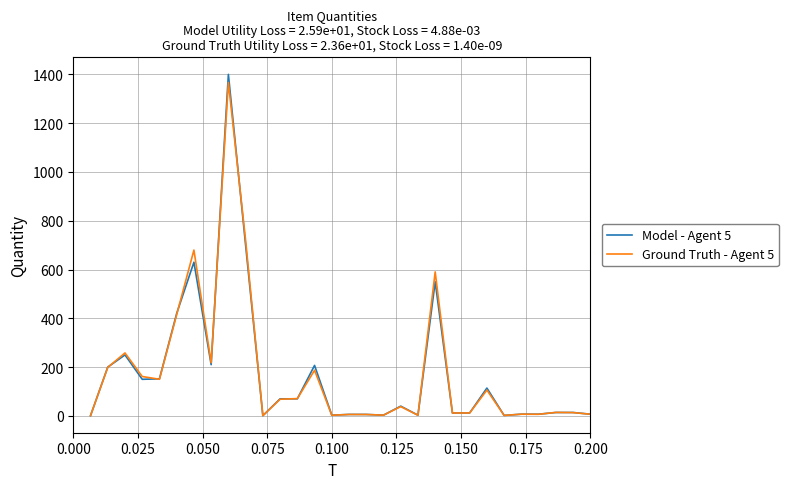

What is the maximum value for Ground Truth - Agent 5?

1367.1